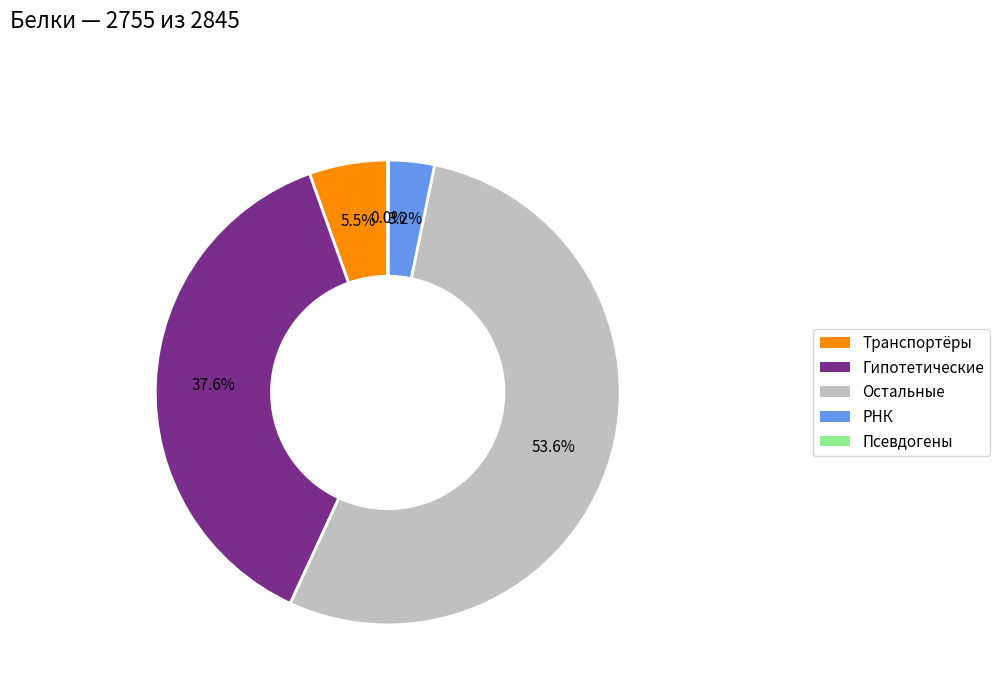

Which has a higher value, Транспортёры or Остальные?

Остальные